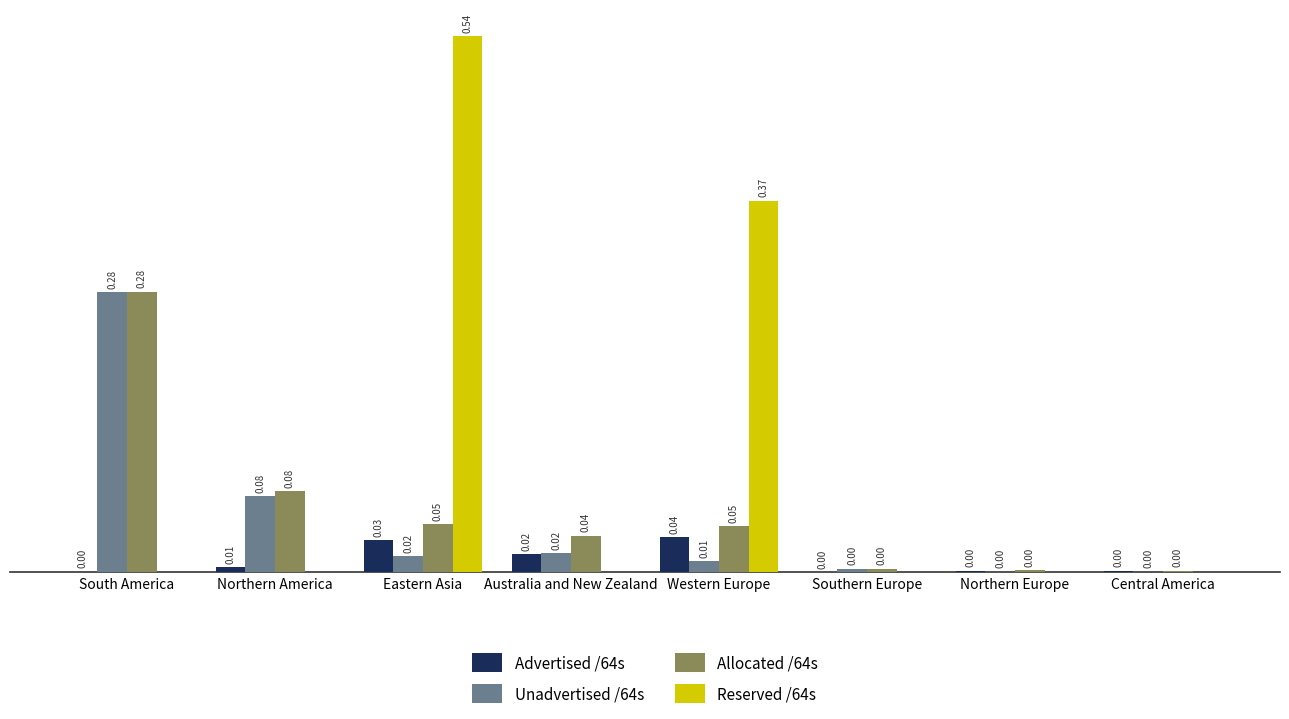

Which label corresponds to the largest value in the chart?

Eastern Asia